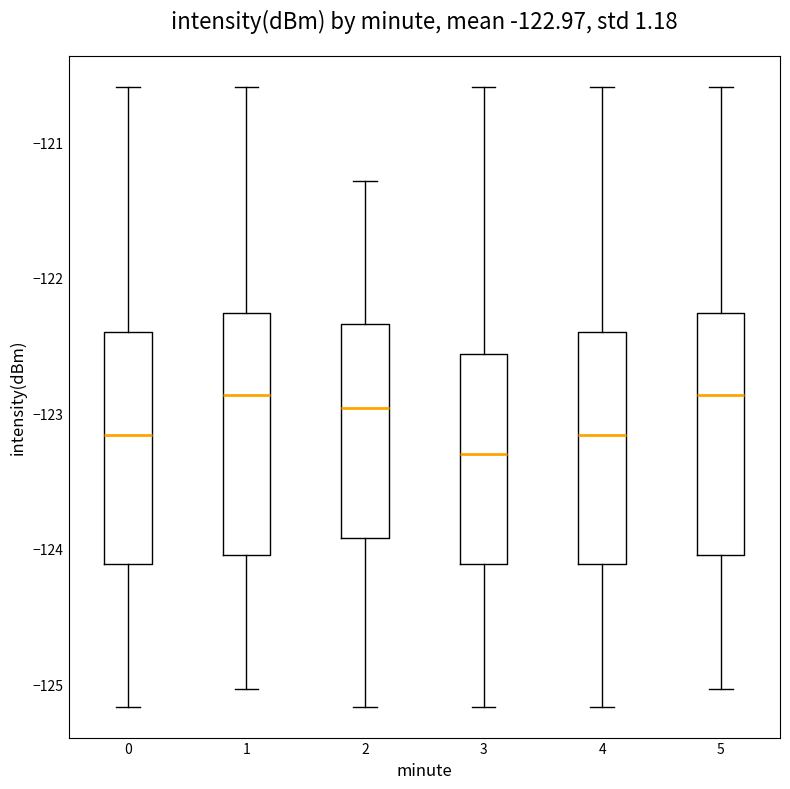

Which box's median line is the lowest?

3